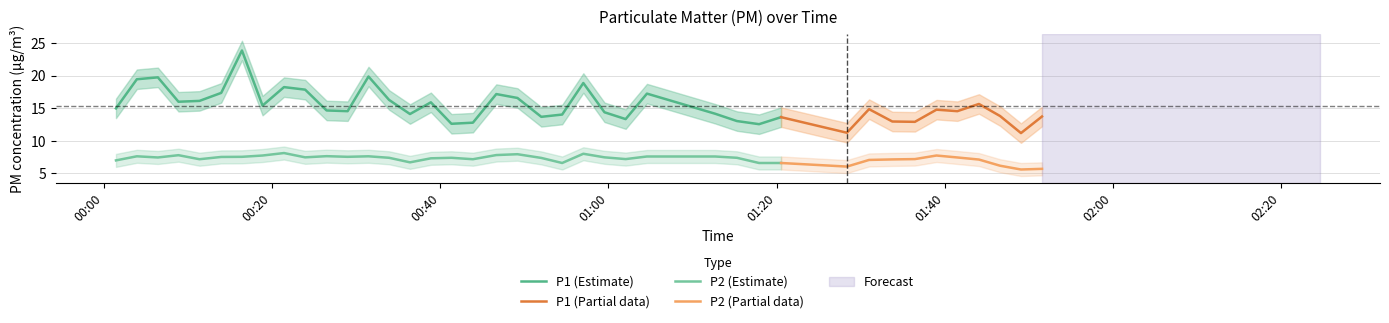

True or false: P2 (Estimate) and P1 (Estimate) cross at least once.

False